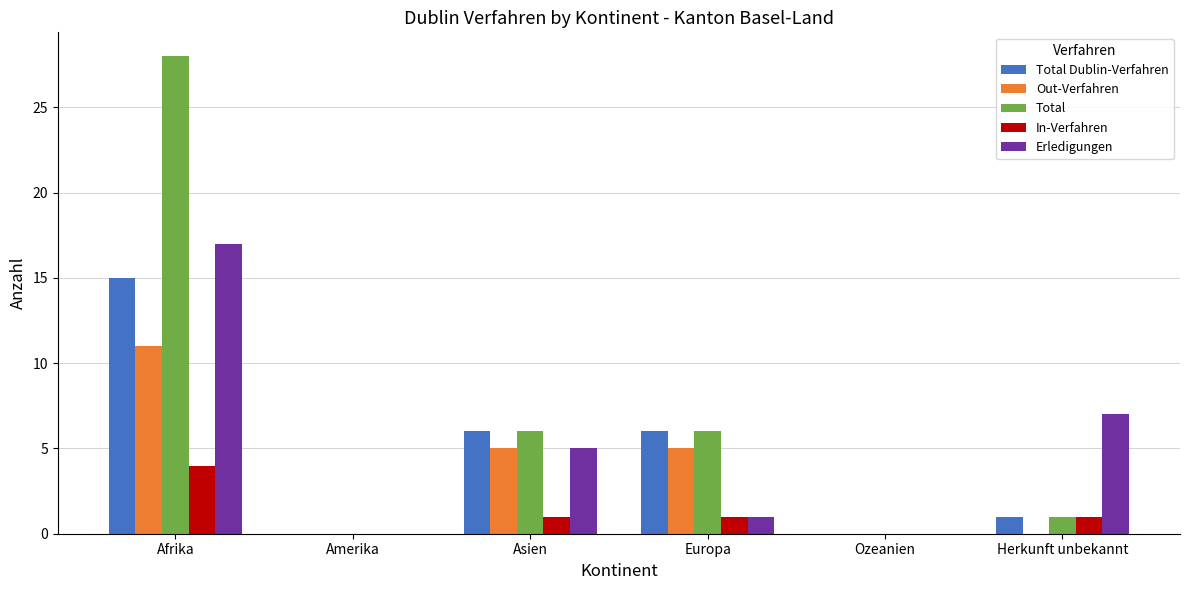

What is the sum of all Total Dublin-Verfahren values?

28